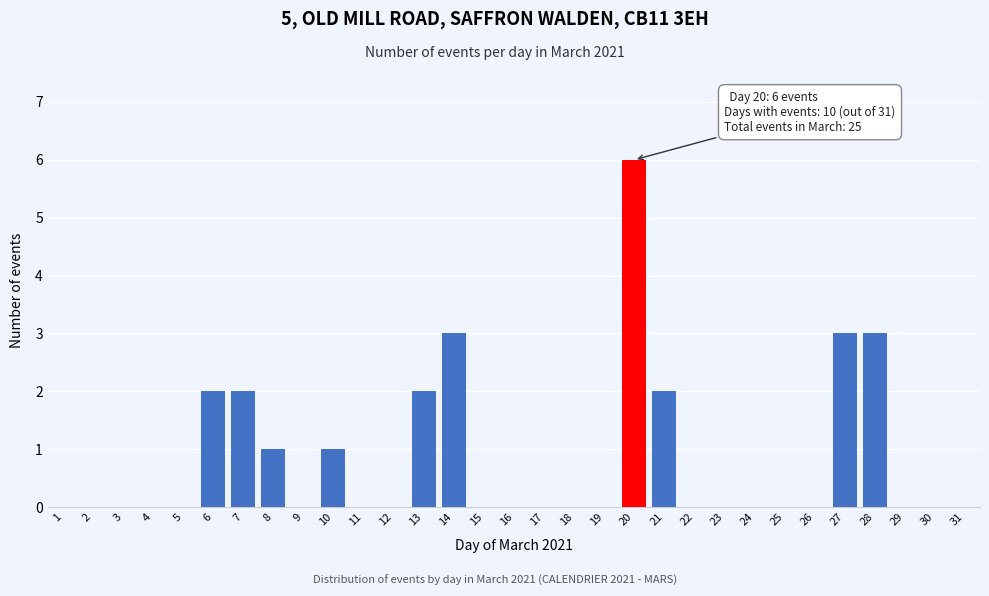

The chart shows a value of -2 at 16. True or false?

False